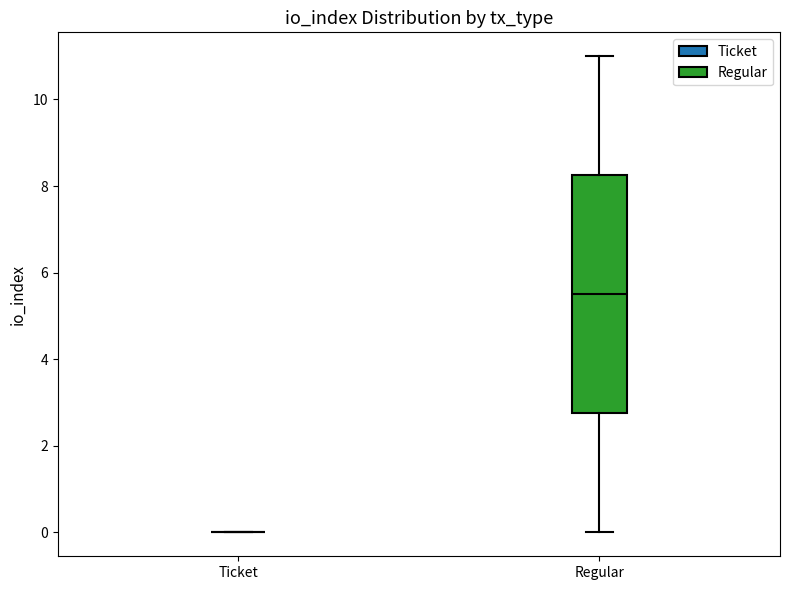

Which box is the tallest, from its lower edge to its upper edge?

Regular